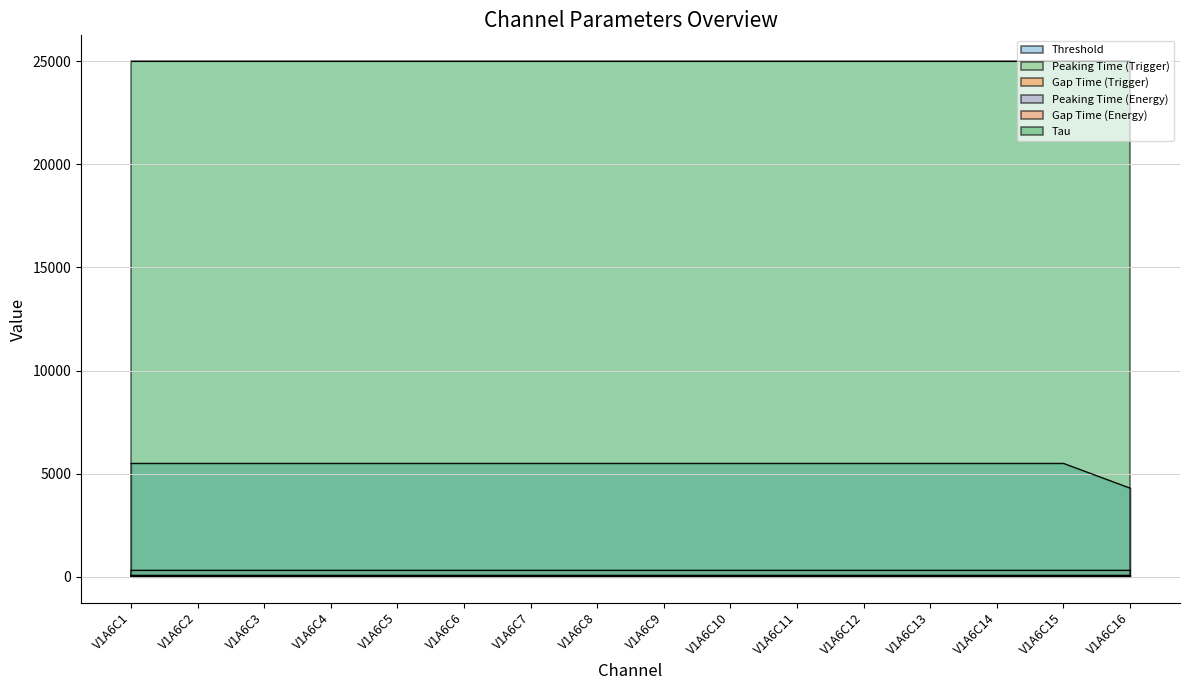

List the labels in order of Gap Time (Trigger) value, smallest first.

V1A6C1, V1A6C2, V1A6C3, V1A6C4, V1A6C5, V1A6C6, V1A6C7, V1A6C8, V1A6C9, V1A6C10, V1A6C11, V1A6C12, V1A6C13, V1A6C14, V1A6C15, V1A6C16